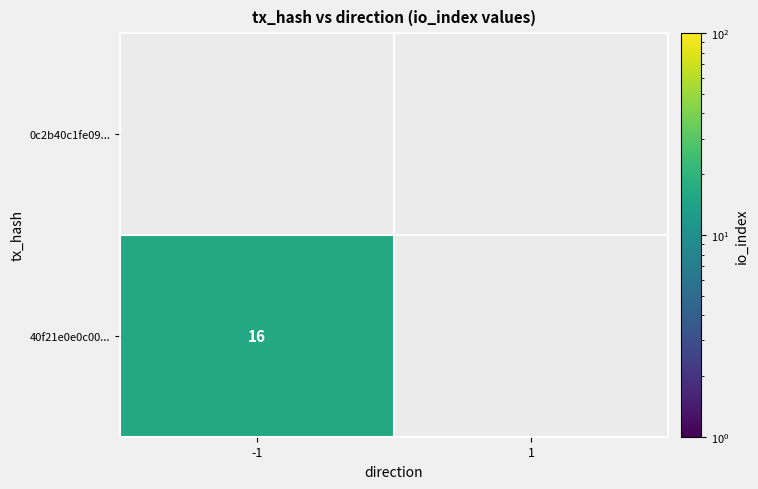

The 40f21e0e0c00... series shows 11 at -1. True or false?

False